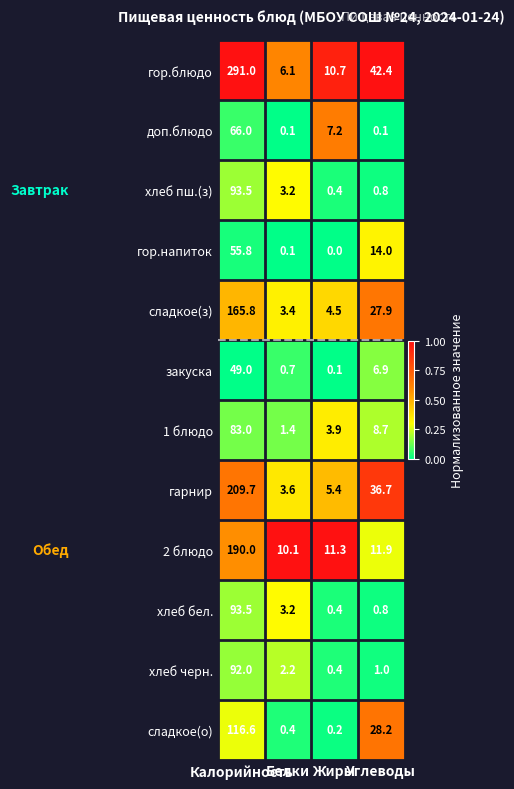

Which series has the largest total across all categories?

гор.блюдо